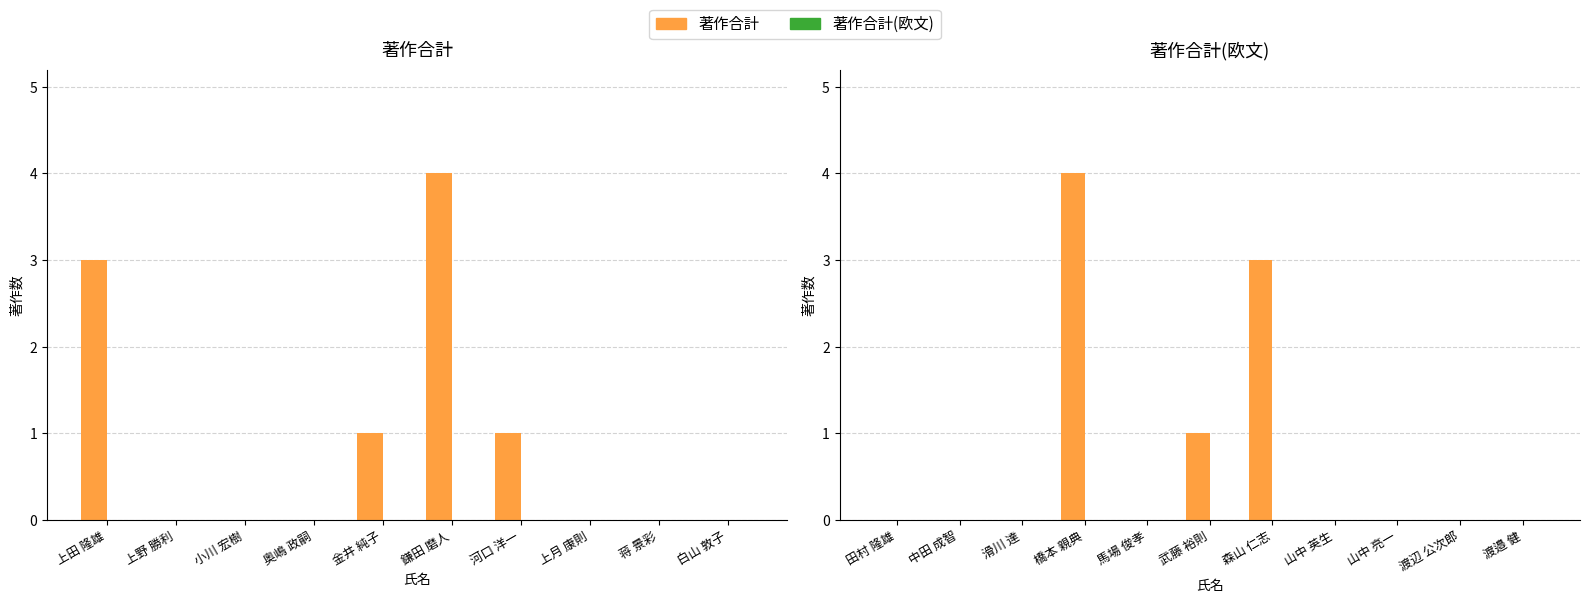

Count the number of data series in this chart.

2